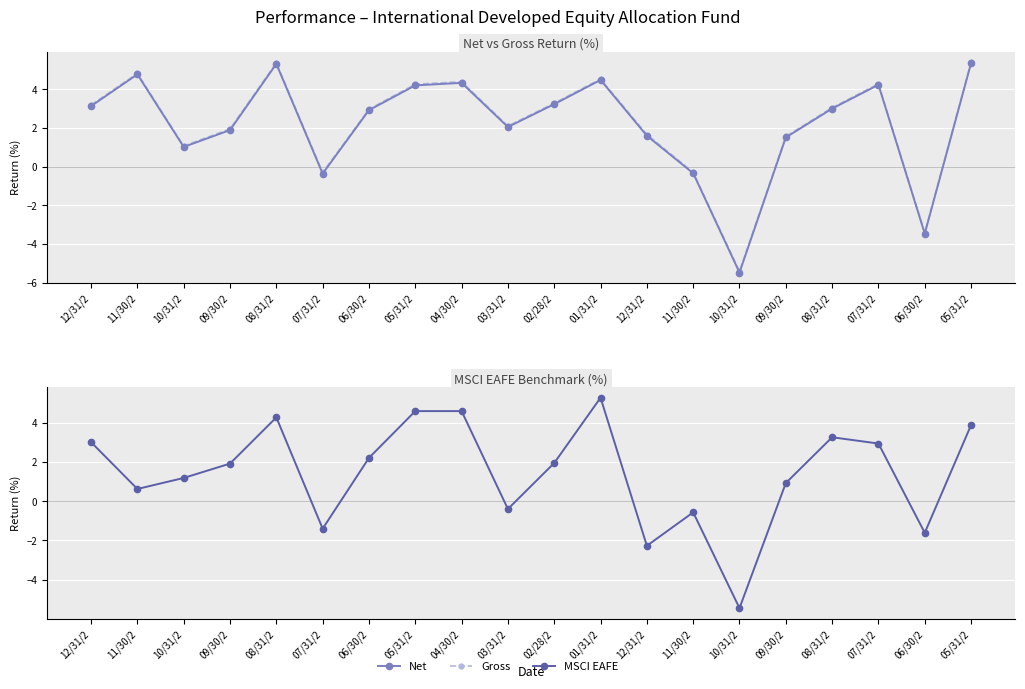

Reading right to left, what are all the values shown in this chart?

Net: 05/31/2=5.3	06/30/2=-3.5	07/31/2=4.2	08/31/2=3.0	09/30/2=1.5	10/31/2=-5.5	11/30/2=-0.3	12/31/2=1.6	01/31/2=4.5	02/28/2=3.2	03/31/2=2.0	04/30/2=4.3	05/31/2=4.2	06/30/2=2.9	07/31/2=-0.4	08/31/2=5.3	09/30/2=1.9	10/31/2=1.0	11/30/2=4.8	12/31/2=3.1
Gross: 05/31/2=5.4	06/30/2=-3.4	07/31/2=4.3	08/31/2=3.0	09/30/2=1.6	10/31/2=-5.4	11/30/2=-0.3	12/31/2=1.7	01/31/2=4.5	02/28/2=3.3	03/31/2=2.1	04/30/2=4.4	05/31/2=4.3	06/30/2=3.0	07/31/2=-0.3	08/31/2=5.4	09/30/2=1.9	10/31/2=1.1	11/30/2=4.8	12/31/2=3.2
MSCI EAFE: 05/31/2=3.9	06/30/2=-1.6	07/31/2=2.9	08/31/2=3.2	09/30/2=0.9	10/31/2=-5.4	11/30/2=-0.6	12/31/2=-2.3	01/31/2=5.3	02/28/2=1.9	03/31/2=-0.4	04/30/2=4.6	05/31/2=4.6	06/30/2=2.2	07/31/2=-1.4	08/31/2=4.3	09/30/2=1.9	10/31/2=1.2	11/30/2=0.6	12/31/2=3.0